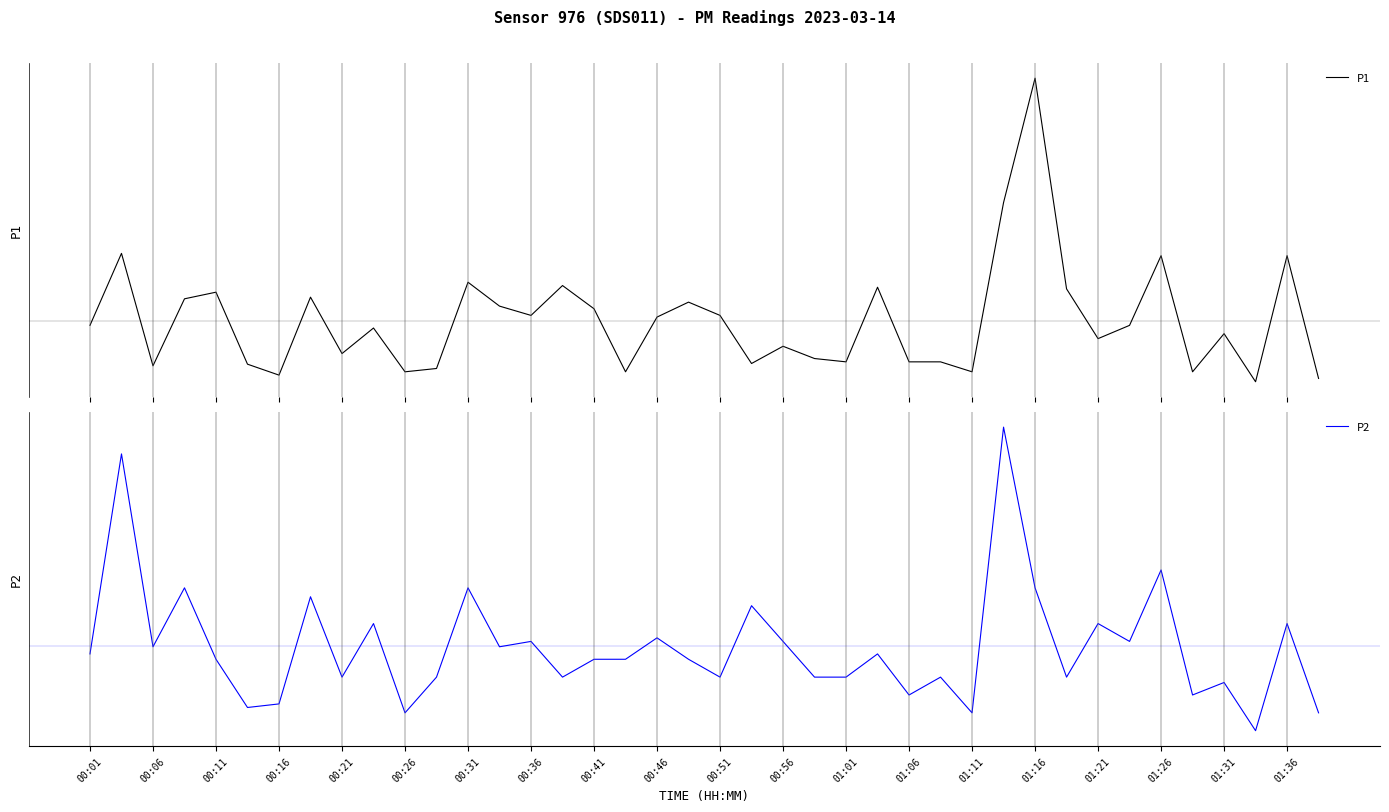

What is the difference between the P1 values at 00:56 and 31?

2.4